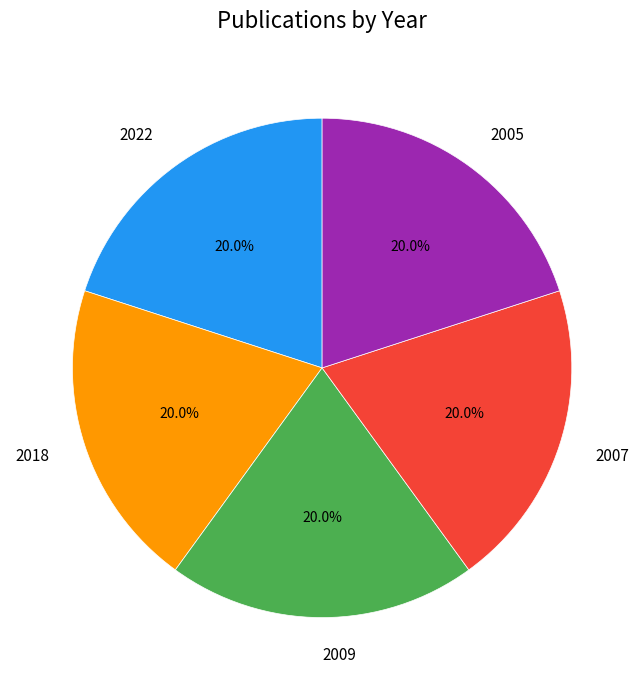

Does 2005 represent more than half of the total?

No